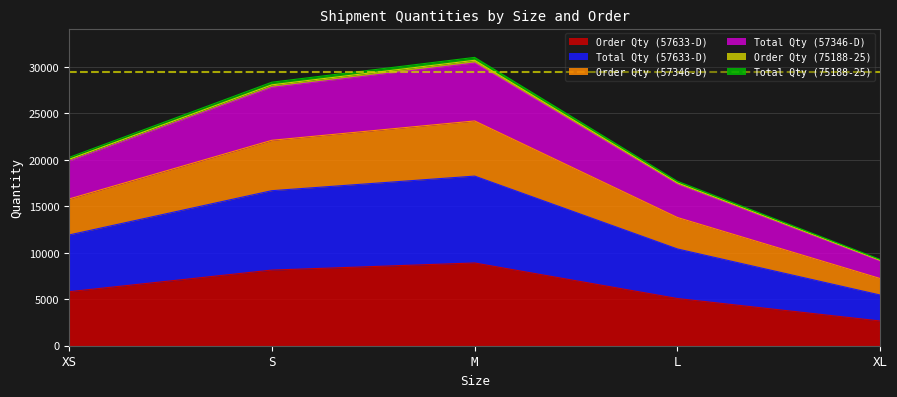

What are all the series names shown in the legend?

Order Qty (57633-D), Total Qty (57633-D), Order Qty (57346-D), Total Qty (57346-D), Order Qty (75188-25), Total Qty (75188-25)